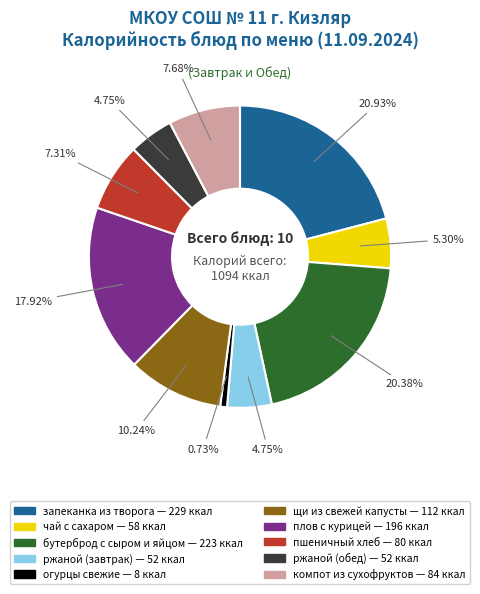

To the nearest percent, what is the average slice percentage?

10%